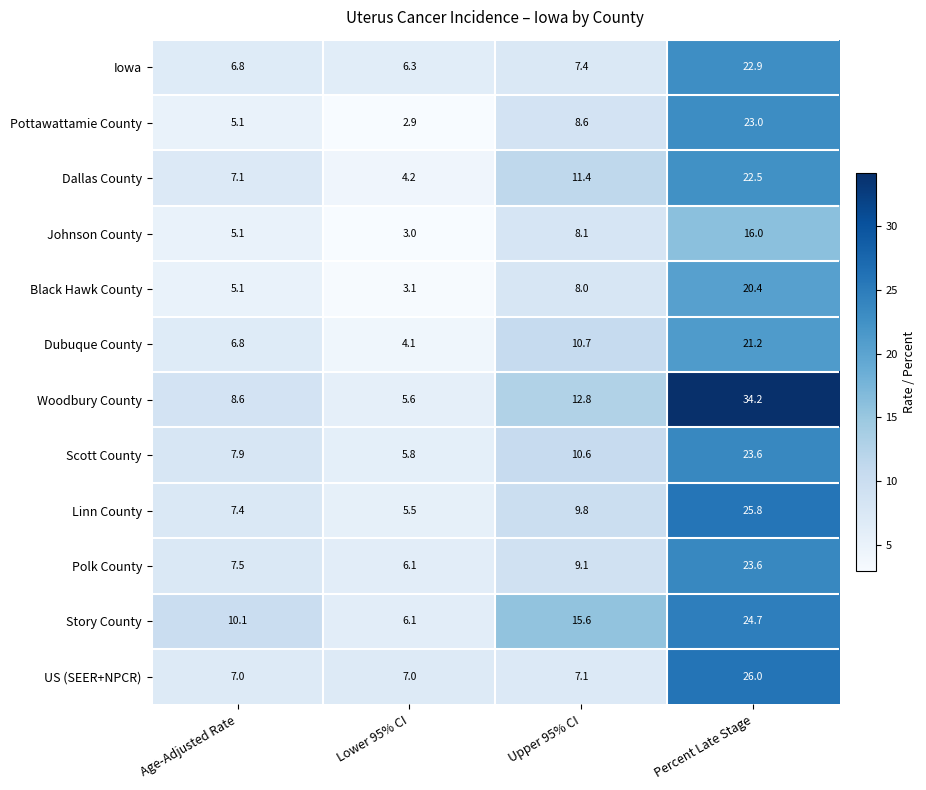

What is the difference between the highest and lowest values at Lower 95% CI?

4.1